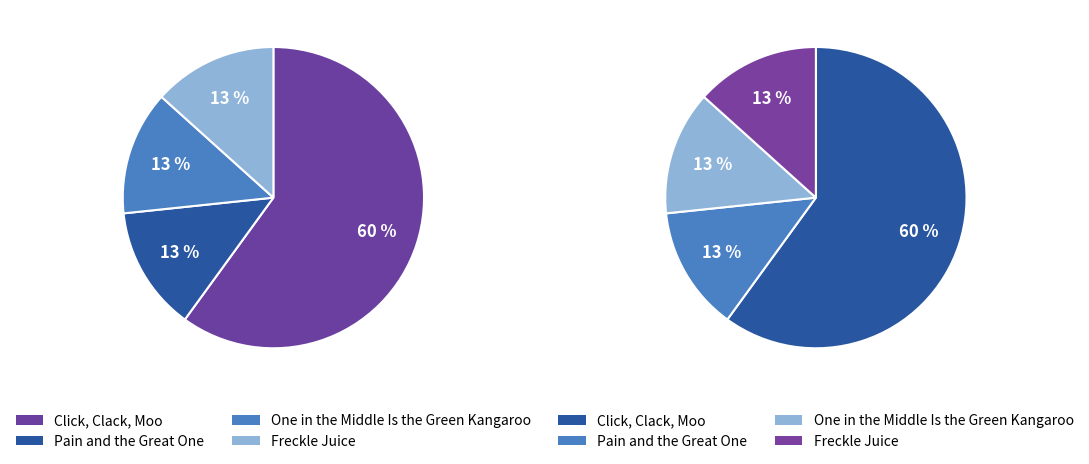

To the nearest percent, what is the difference between the largest and smallest slice percentages?

47%